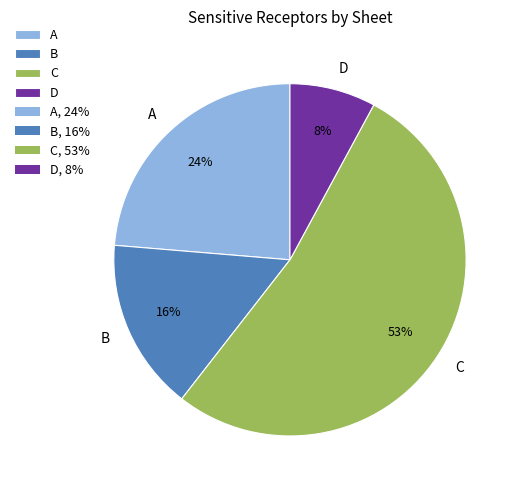

To the nearest percent, what percentage of the pie is A?

24%